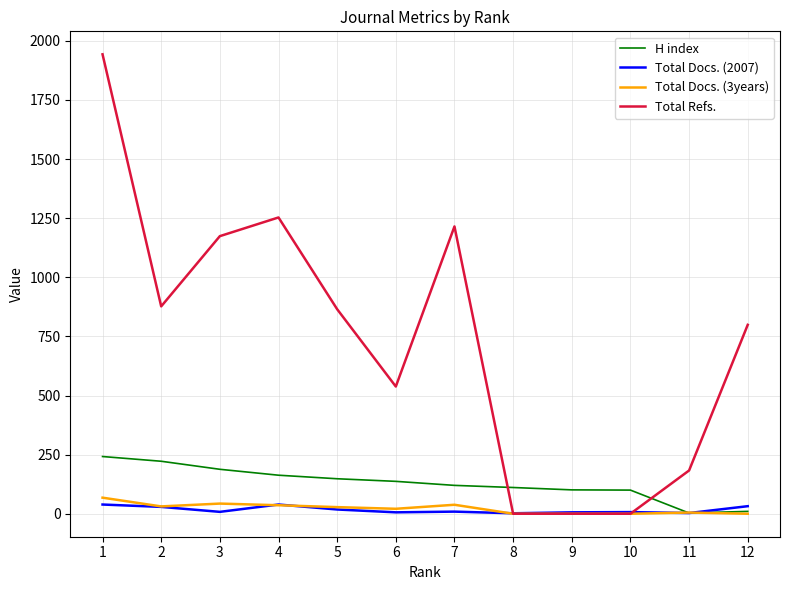

What are all the series names shown in the legend?

H index, Total Docs. (2007), Total Docs. (3years), Total Refs.